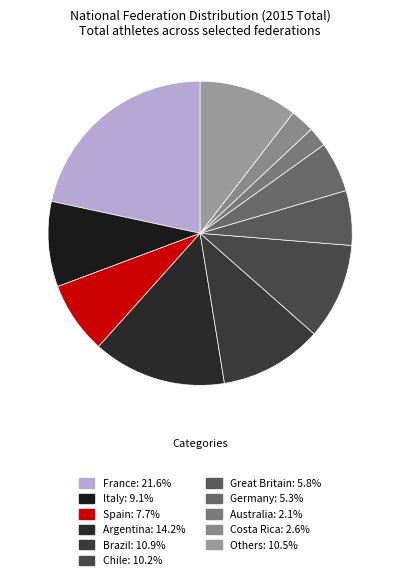

Which category has the biggest portion of the pie?

France